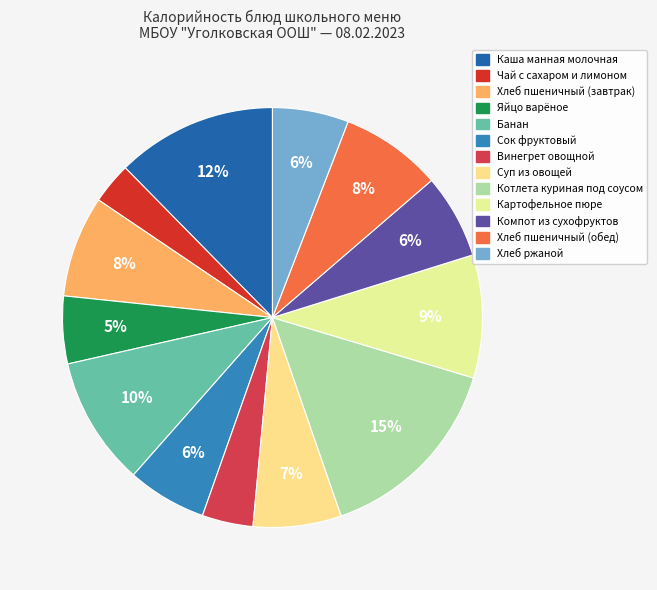

How many segments does this pie chart have?

13